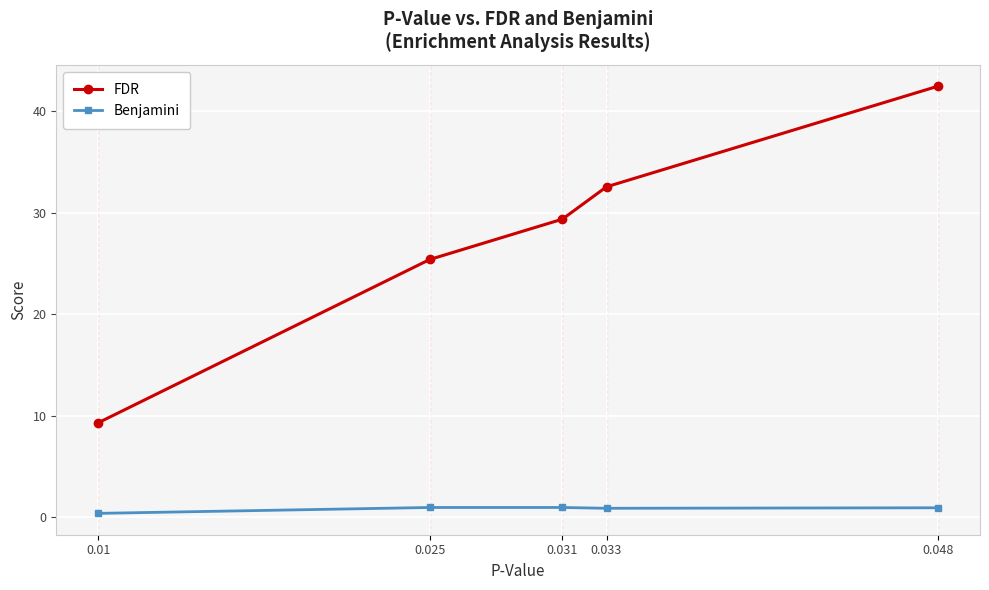

What are all the series names shown in the legend?

FDR, Benjamini